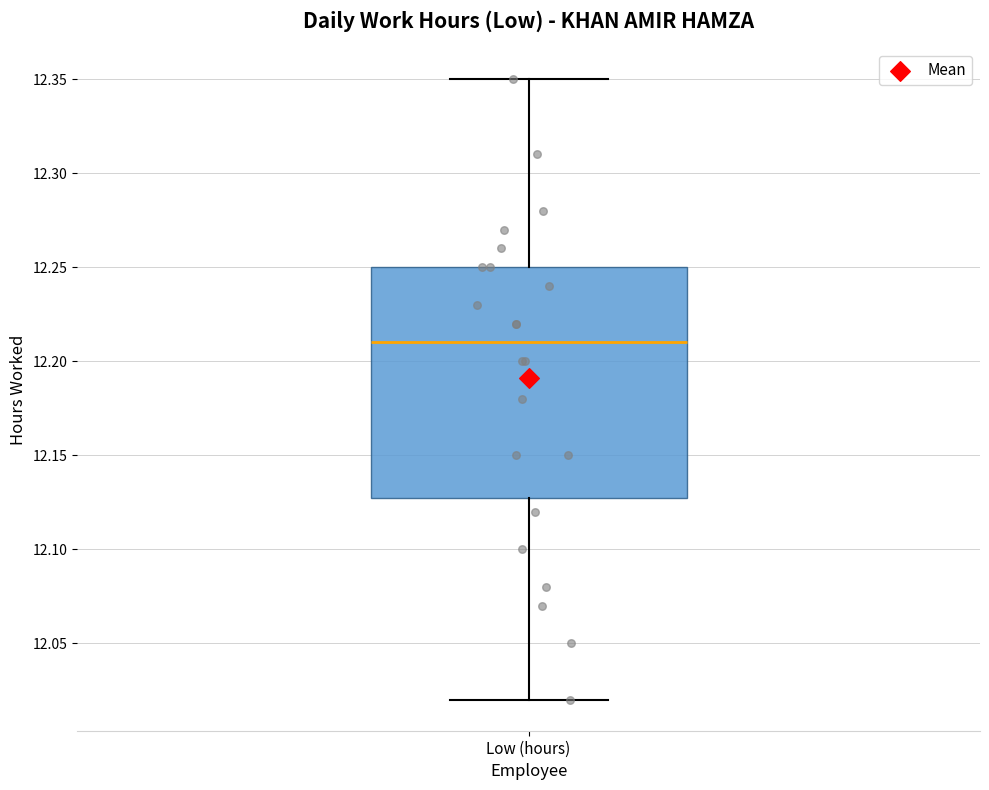

Where is the upper edge of the box for Low (hours) on the y-axis? The values are not printed on the chart, so give them approximately, as read against the axis.

12.25